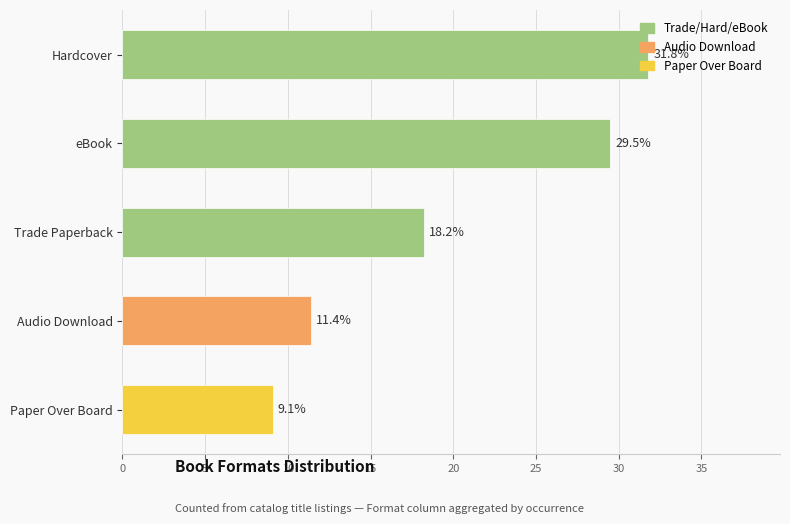

Rank the categories by value from lowest to highest.

Paper Over Board, Audio Download, Trade Paperback, eBook, Hardcover